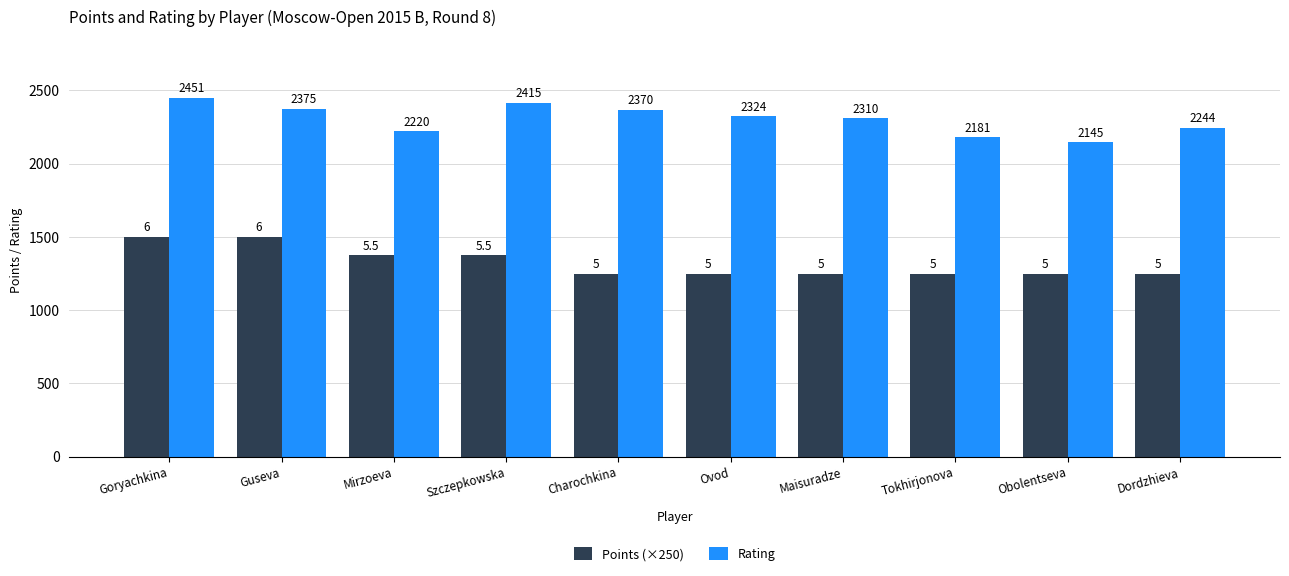

True or false: Points (×250) has a value of 1250 at Obolentseva.

True